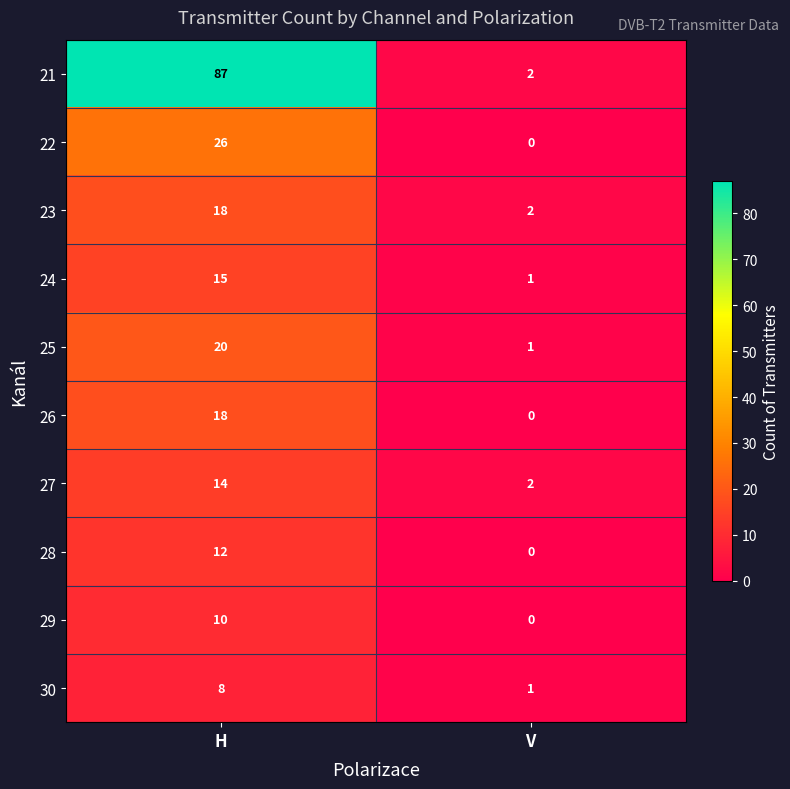

Reading left to right, extract all data points from this chart.

21: 87	2
22: 26	0
23: 18	2
24: 15	1
25: 20	1
26: 18	0
27: 14	2
28: 12	0
29: 10	0
30: 8	1